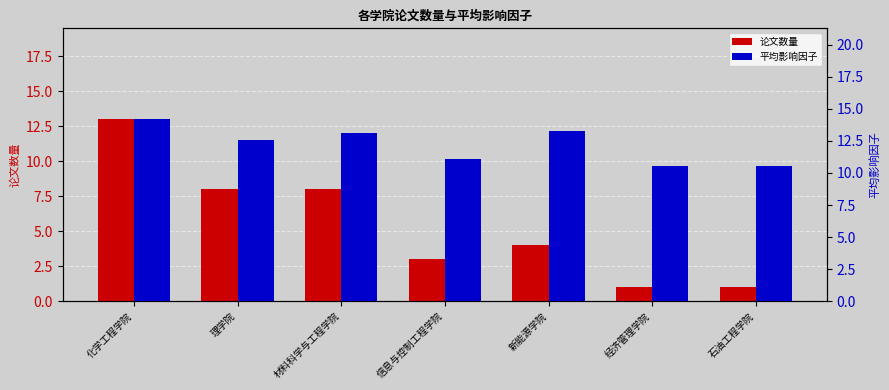

Rank the series by their maximum value, from highest to lowest.

平均影响因子, 论文数量